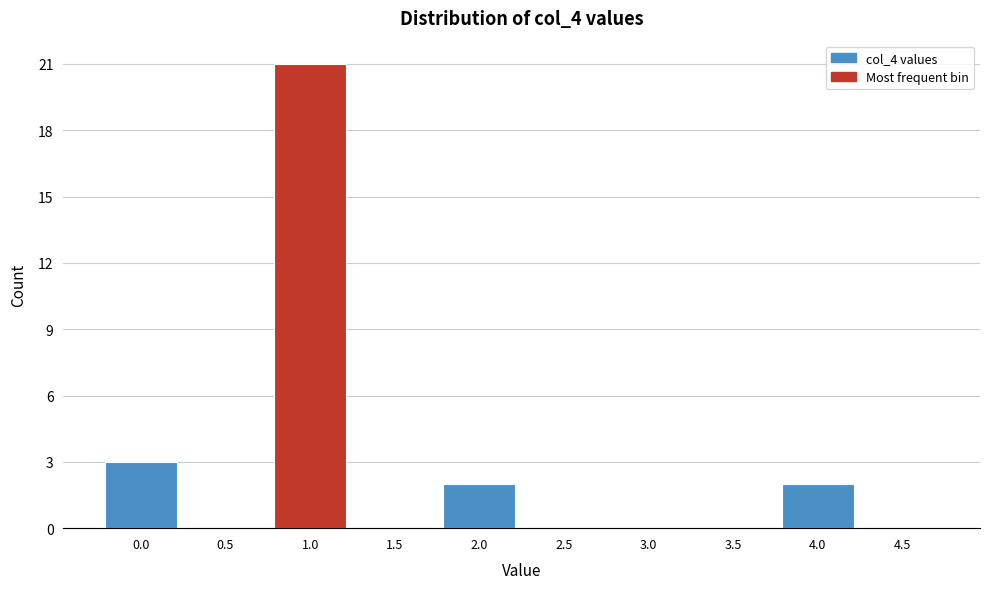

Reading right to left, extract all data points from this chart.

4.5=0	4.0=2	3.5=0	3.0=0	2.5=0	2.0=2	1.5=0	1.0=21	0.5=0	0.0=3